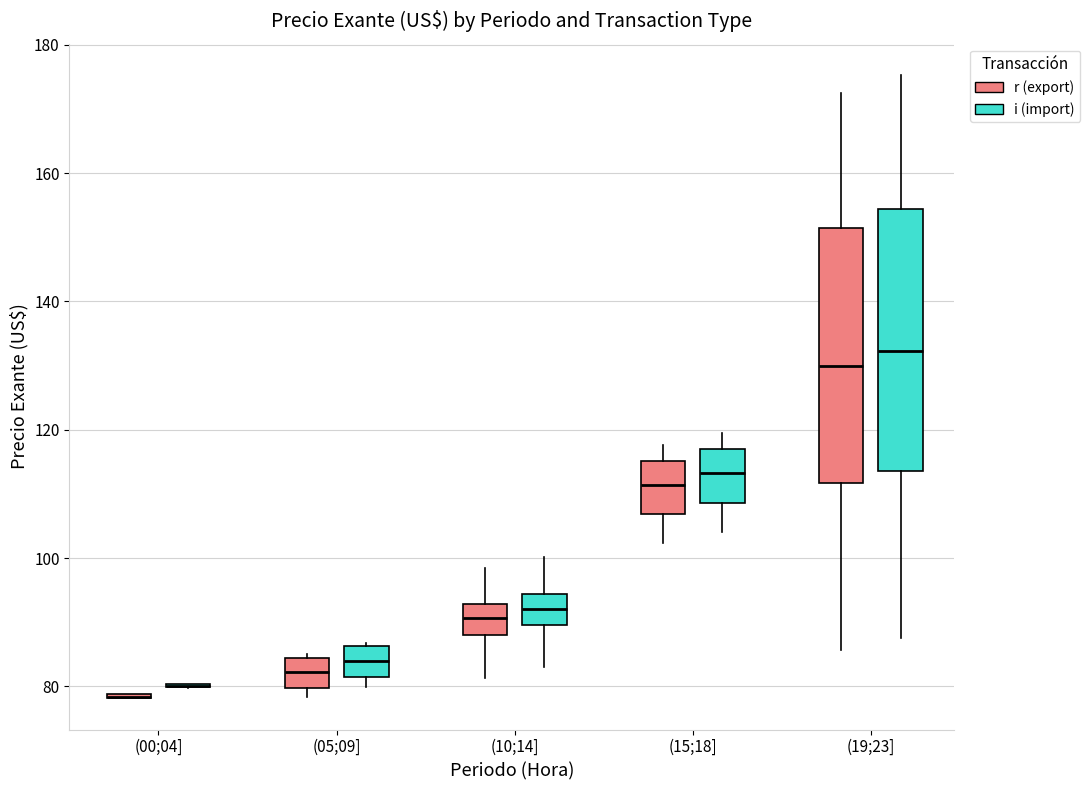

Reading left to right, transcribe this box plot: for each box, give where its median line is, the range the box spans, and where its two whiskers end, as read against the y-axis. The values are not printed on the chart, so give them approximately, as read against the axis.

(00;04] (r (export)): box collapsed to a line at 78, whiskers 78 to 78
(00;04] (i (import)): box collapsed to a line at 80, whiskers 80 to 80
(05;09] (r (export)): median 82, box 80 to 84, whiskers 78 to 86
(05;09] (i (import)): median 84, box 82 to 86, whiskers 80 to 86
(10;14] (r (export)): median 90, box 88 to 92, whiskers 82 to 98
(10;14] (i (import)): median 92, box 90 to 94, whiskers 84 to 100
(15;18] (r (export)): median 112, box 106 to 116, whiskers 102 to 118
(15;18] (i (import)): median 114, box 108 to 118, whiskers 104 to 120
(19;23] (r (export)): median 130, box 112 to 152, whiskers 86 to 172
(19;23] (i (import)): median 132, box 114 to 154, whiskers 88 to 176